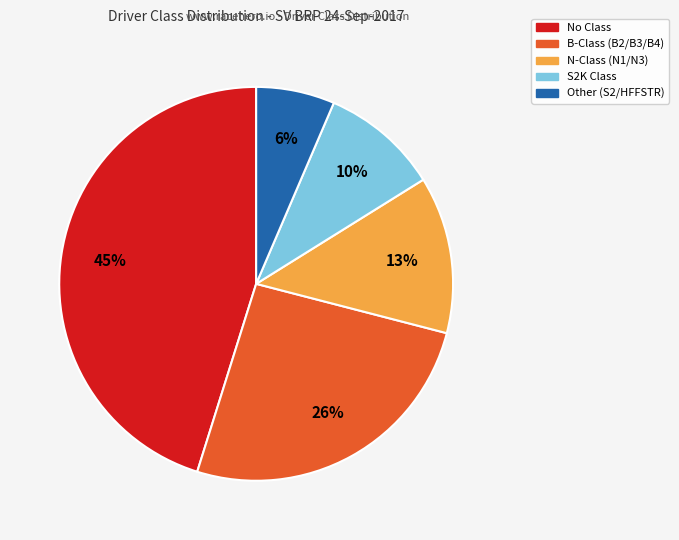

To the nearest percent, what is the difference between the largest and smallest slice percentages?

39%